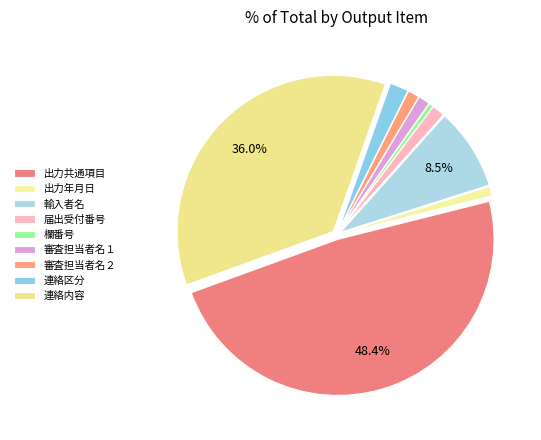

The 審査担当者名２ slice represents 1% of the pie. True or false?

True